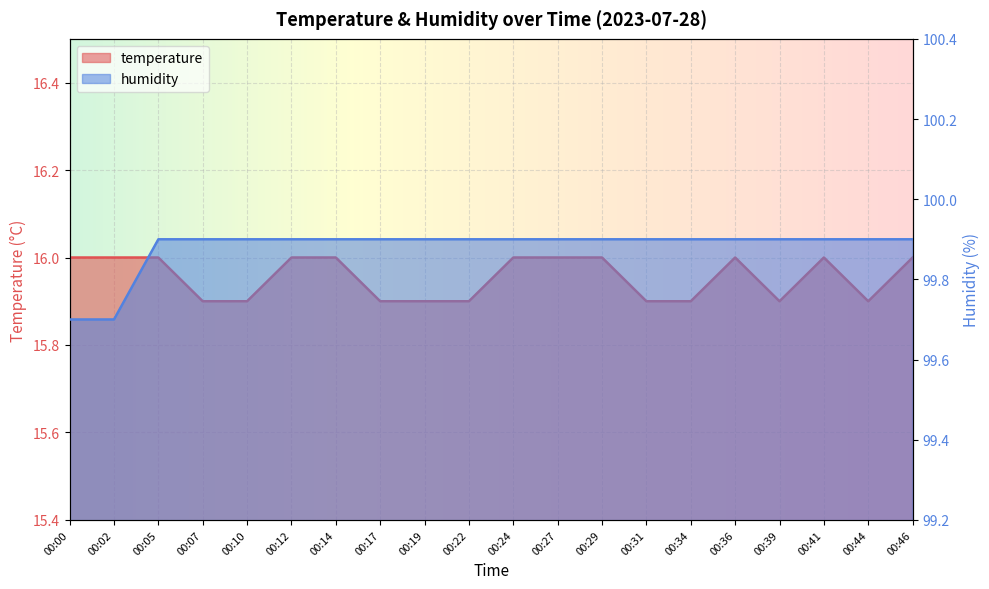

What is the minimum value shown in the chart?

15.9